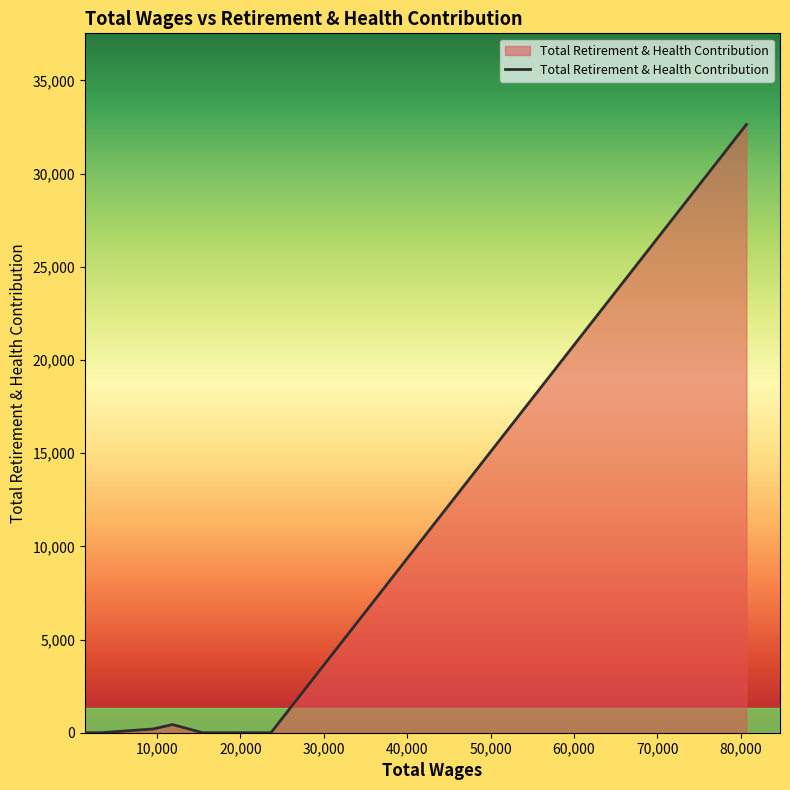

True or false: the data has more than 0 interior local peaks.

True